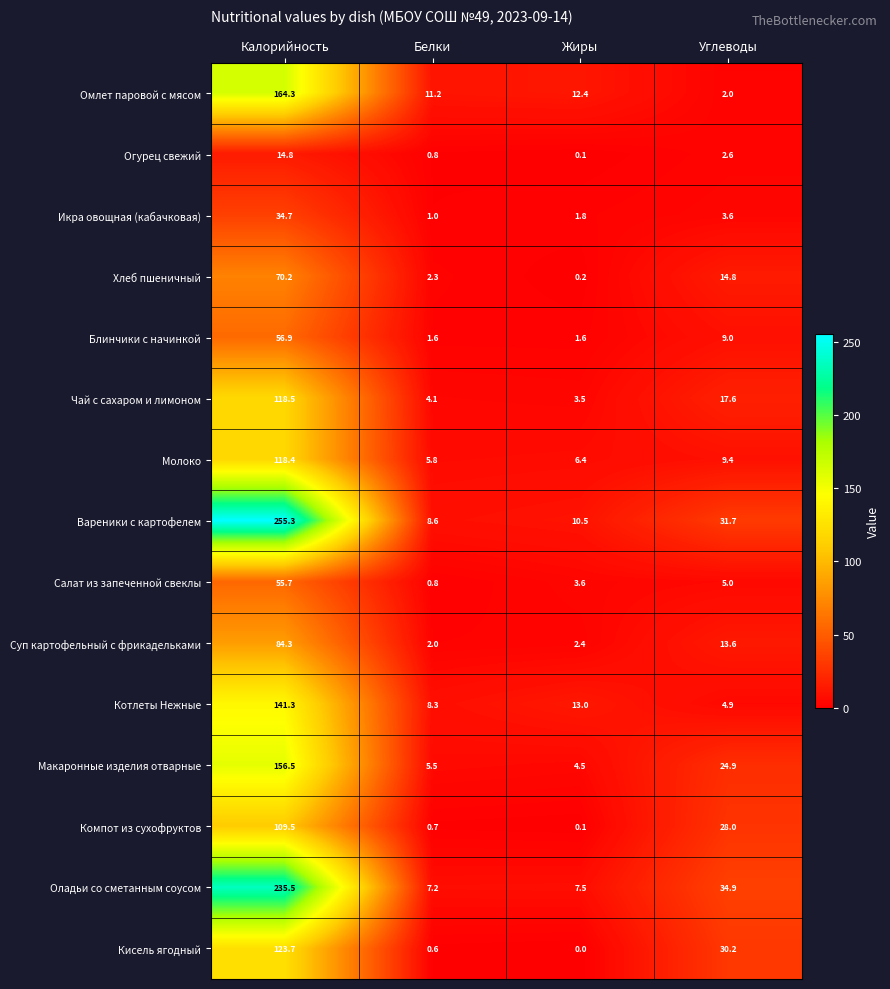

What is the total value across all series at Углеводы?

232.2